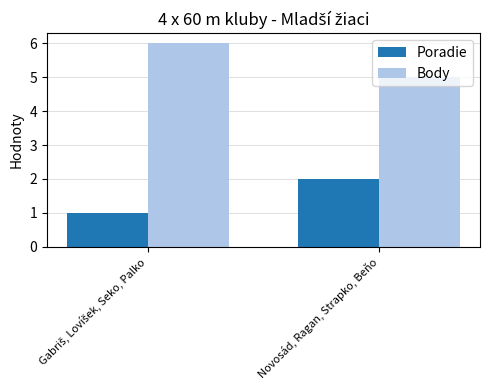

What is the spread (max minus min) of values at Novosád, Ragan, Strapko, Beňo?

3